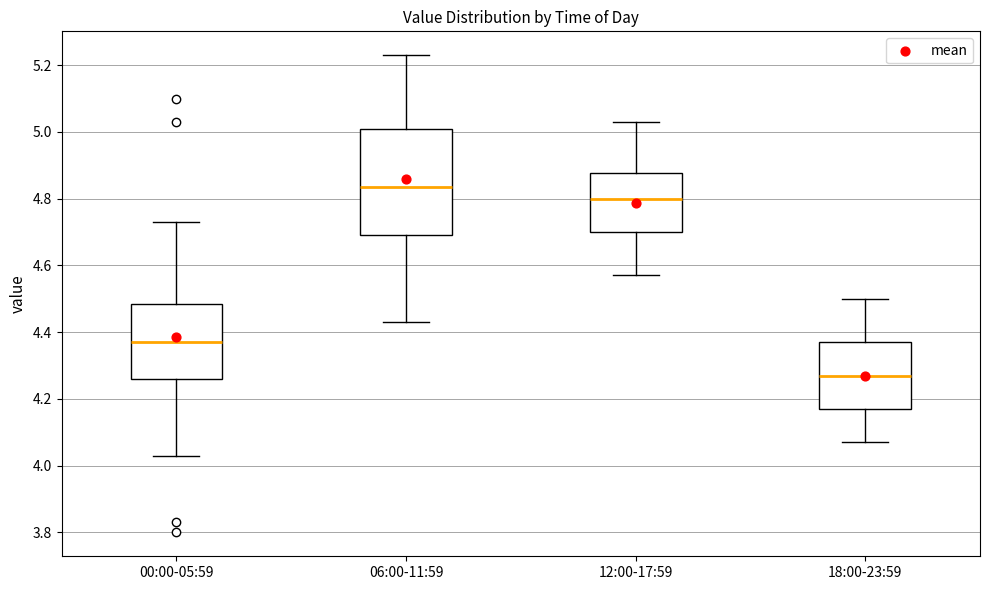

Comparing the boxes themselves (not the whiskers), which one is the tallest?

06:00-11:59